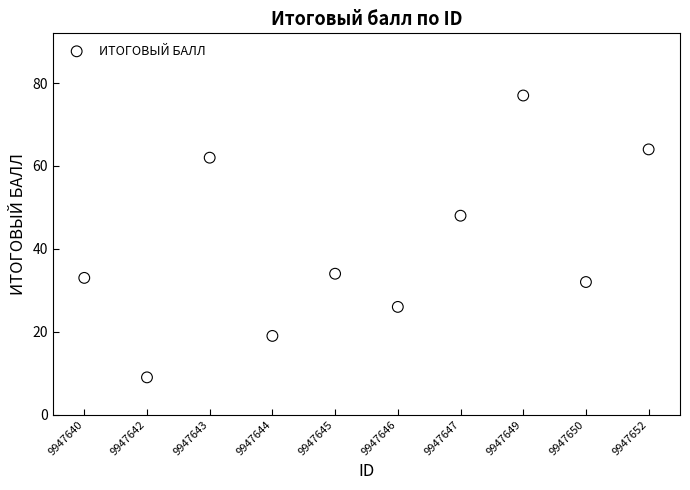

What Y value in the scatter plot is closest to 43?

48